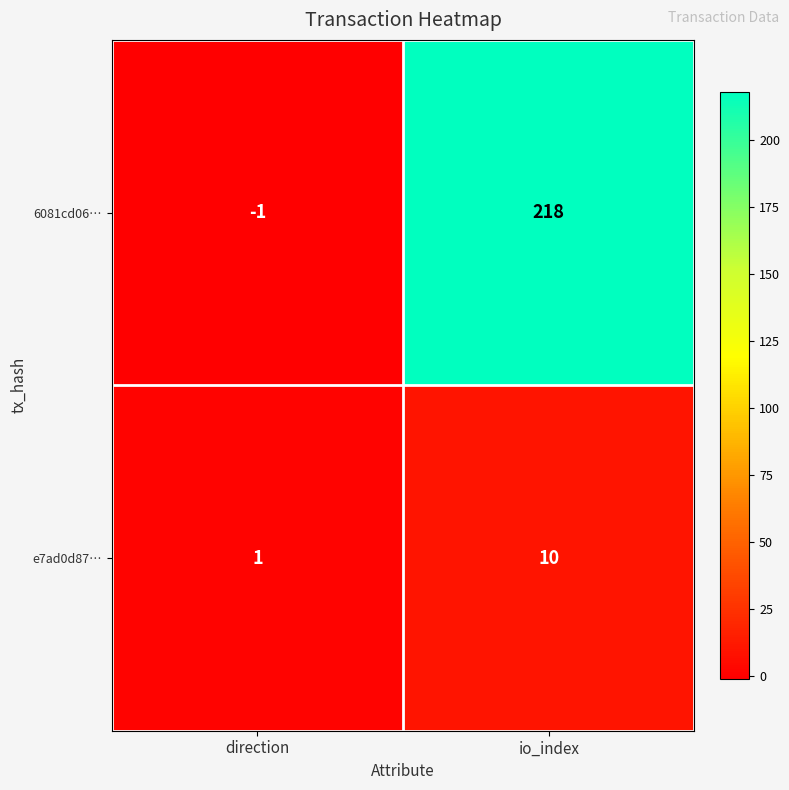

The value of e7ad0d87… at direction is 1. True or false?

True